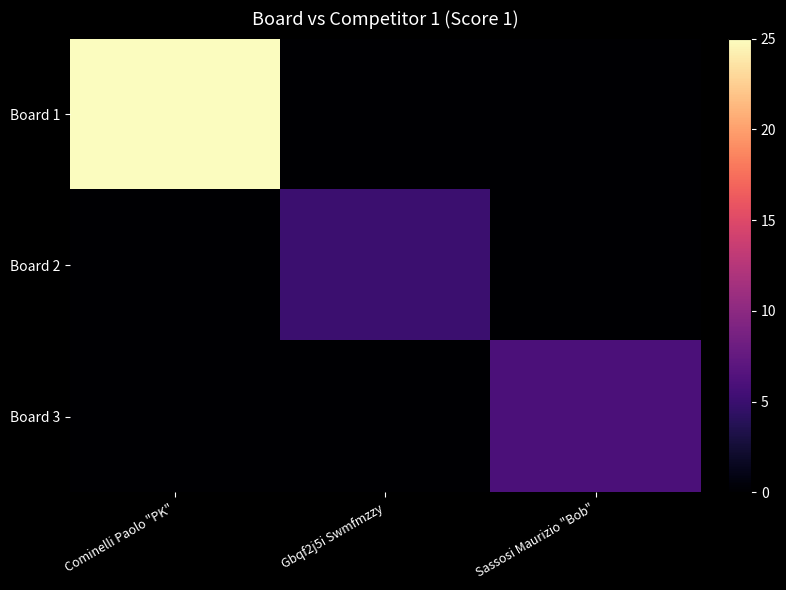

Reading left to right, list all the values displayed in this chart.

Board 1: Cominelli Paolo "PK"=25	Gbqf2j5i Swmfmzzy=0	Sassosi Maurizio "Bob"=0
Board 2: Cominelli Paolo "PK"=0	Gbqf2j5i Swmfmzzy=5	Sassosi Maurizio "Bob"=0
Board 3: Cominelli Paolo "PK"=0	Gbqf2j5i Swmfmzzy=0	Sassosi Maurizio "Bob"=6